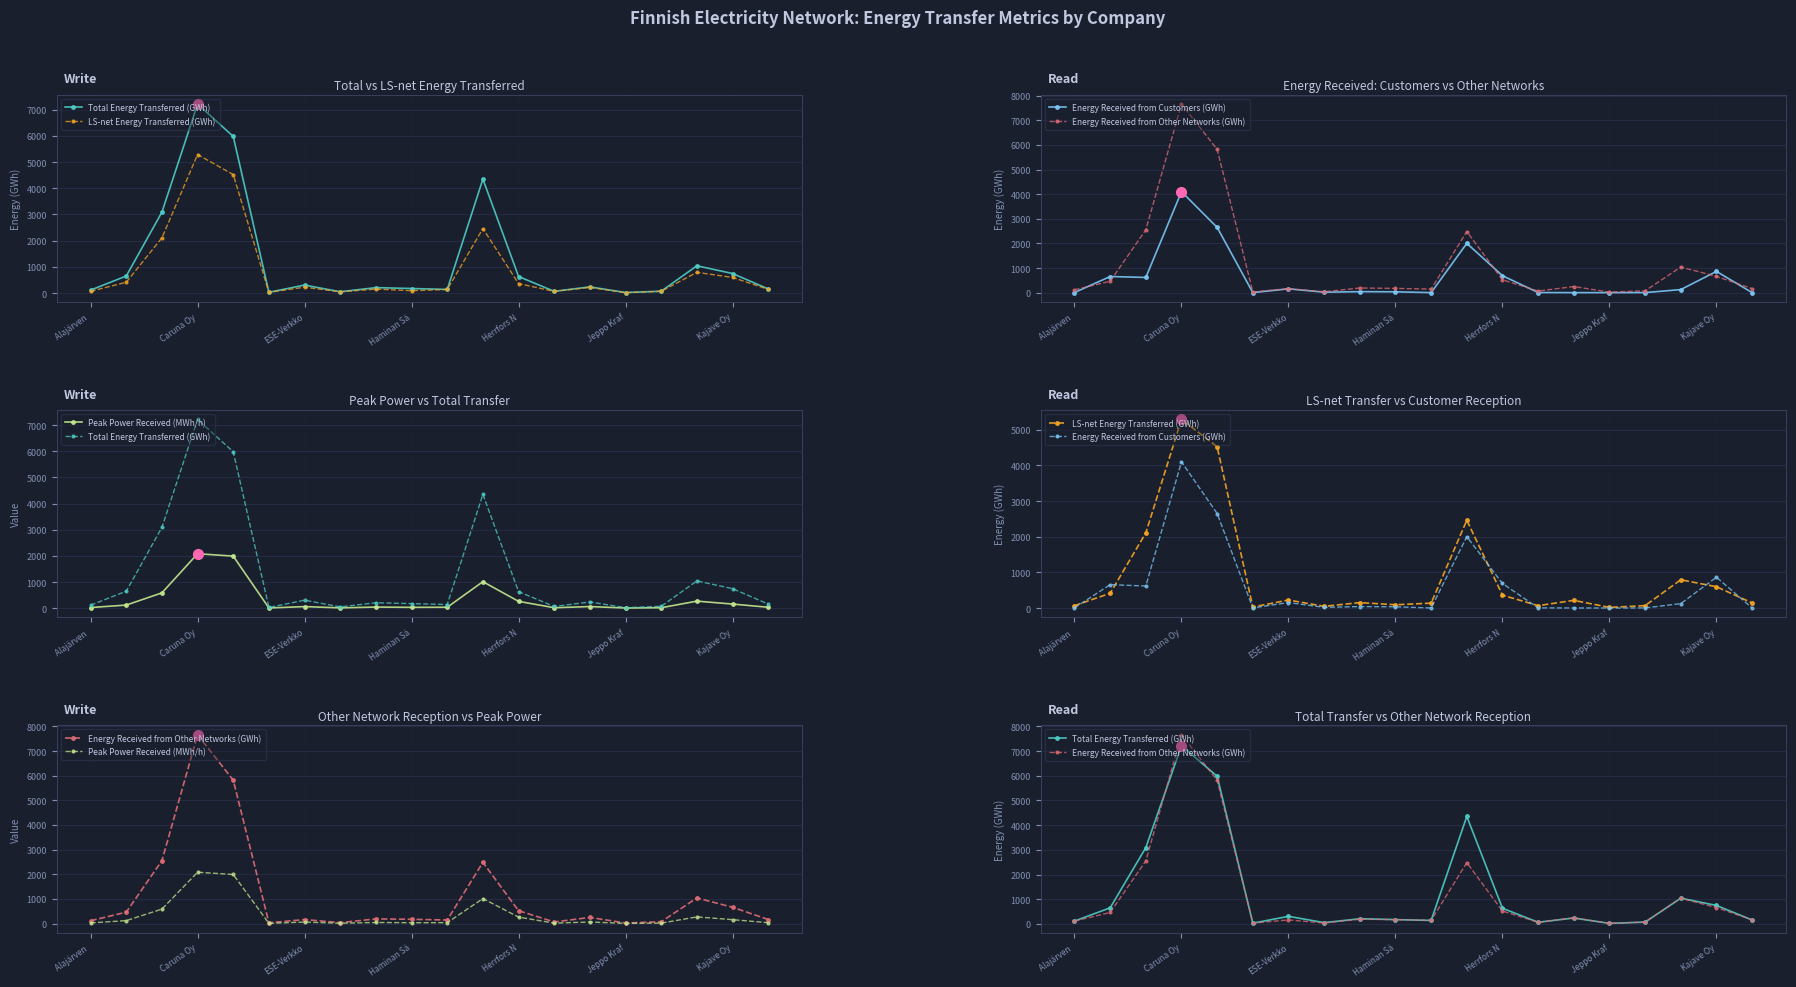

What is the total value across all series at 7?

164.6